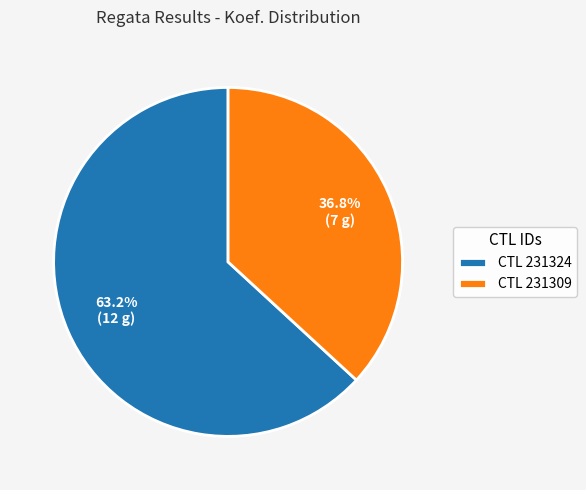

Which slice is the smallest?

CTL 231309